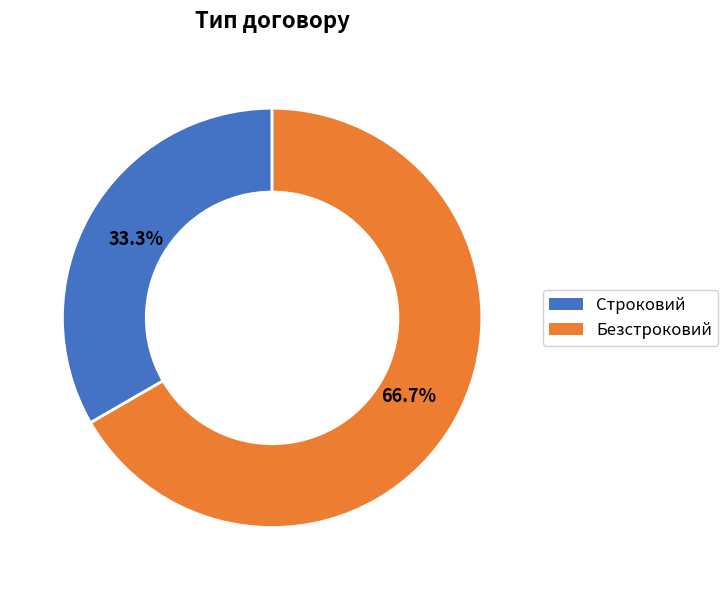

To the nearest percent, what is the difference between the Безстроковий and Строковий slice percentages?

33%